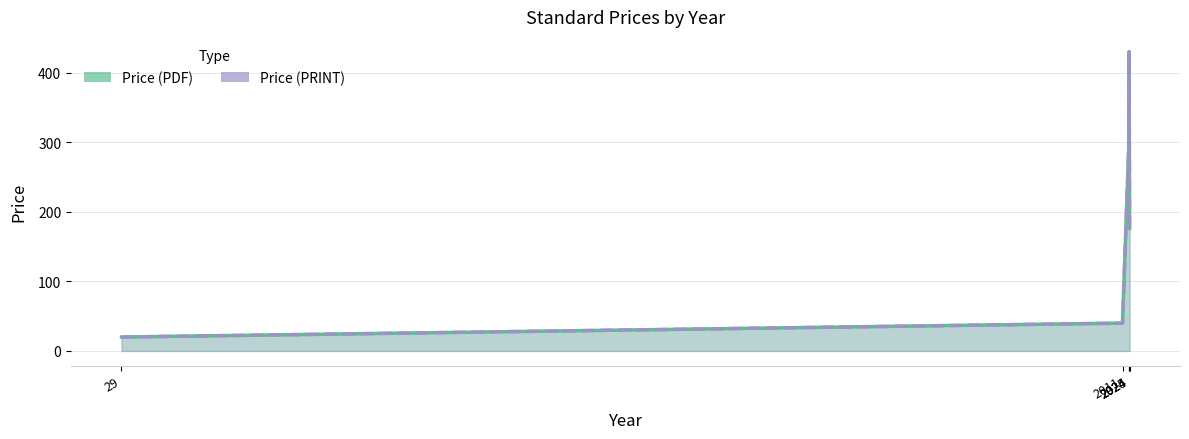

How many lines are shown in the chart?

2